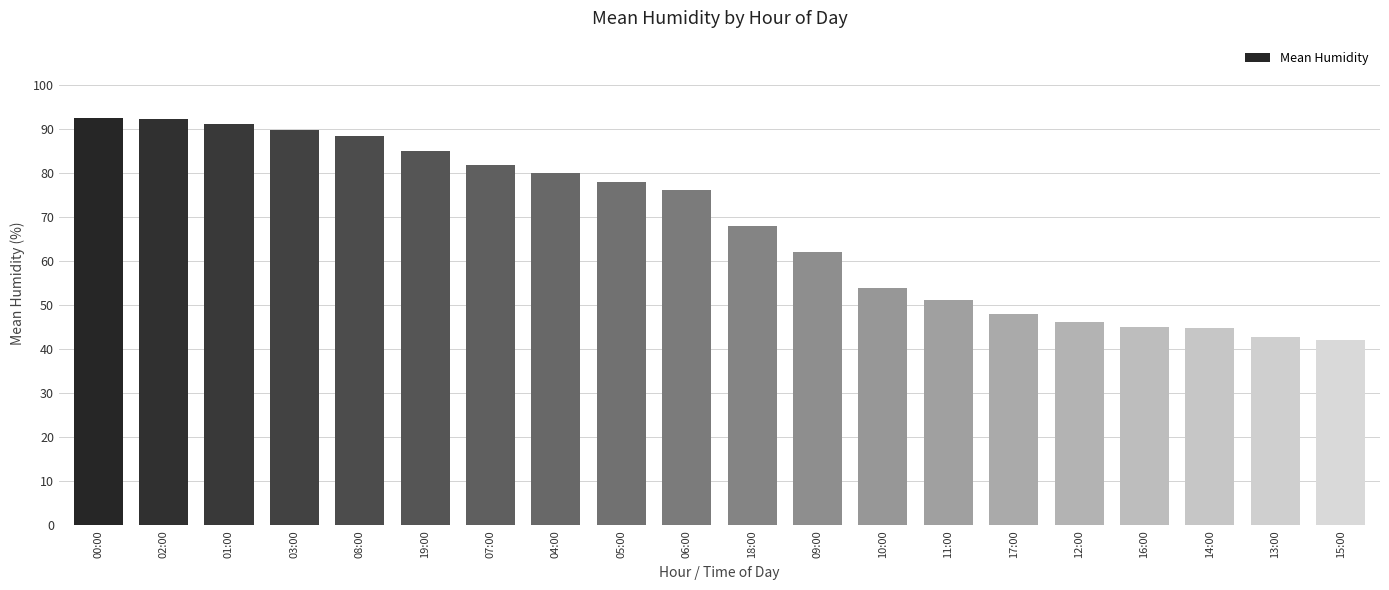

Is it true that the value at 17:00 is 48.0?

True